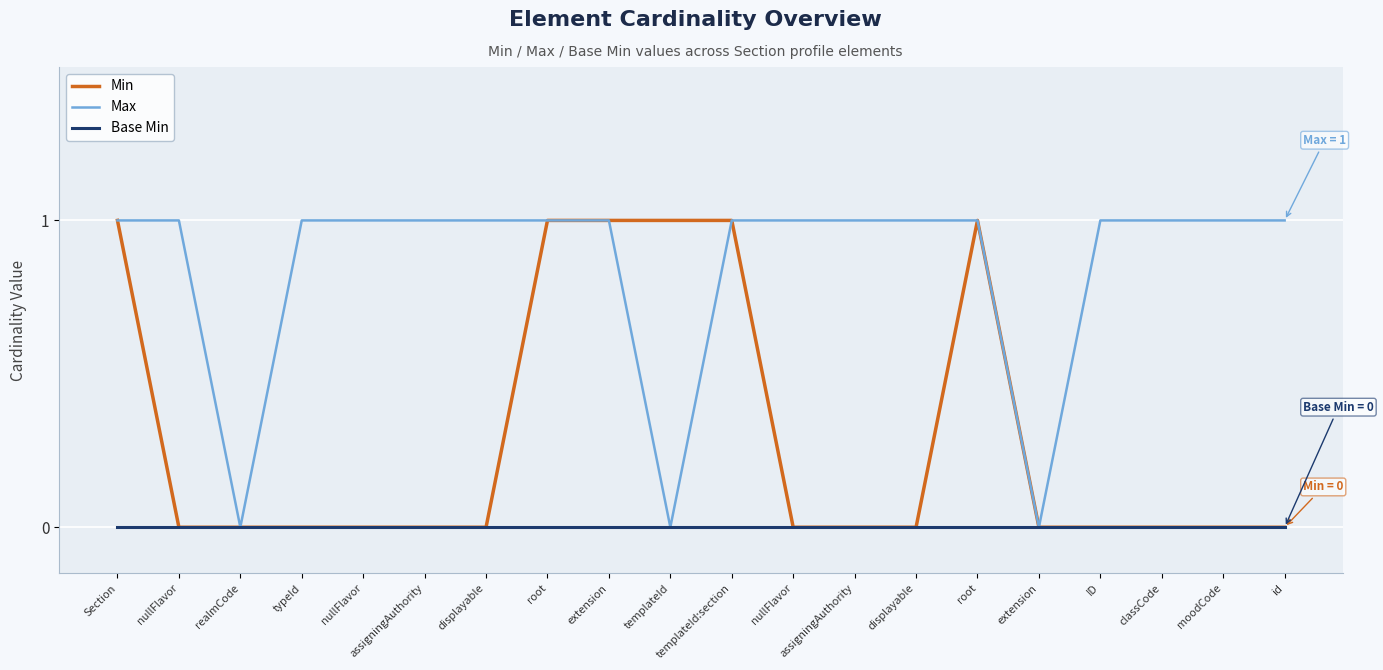

True or false: Min has a value of 0 at displayable.

True